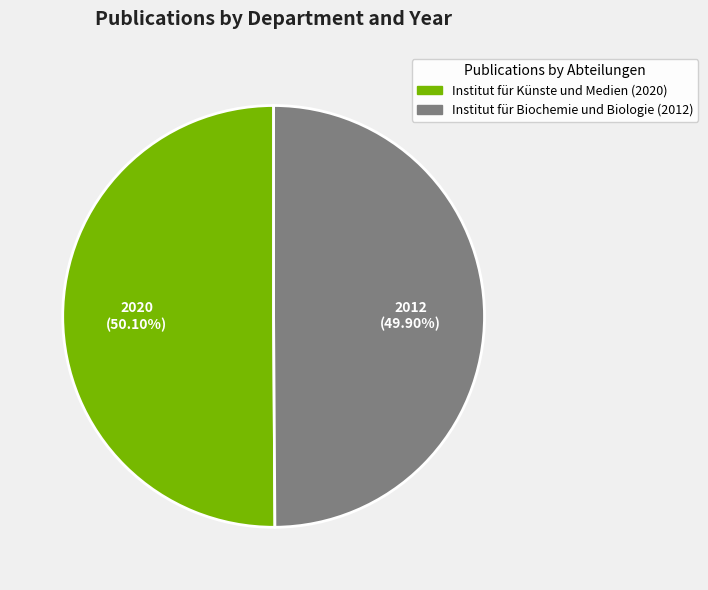

Is there a majority slice in this chart?

Yes